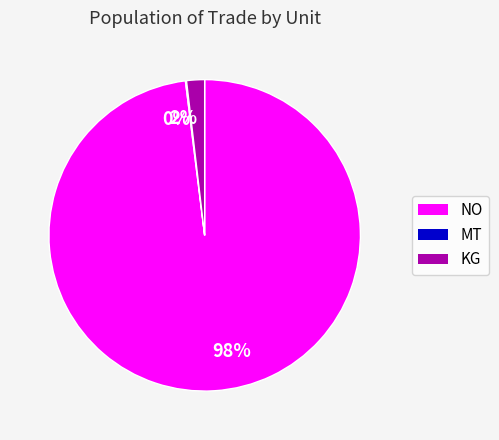

Is there any slice that represents more than half of the pie?

Yes